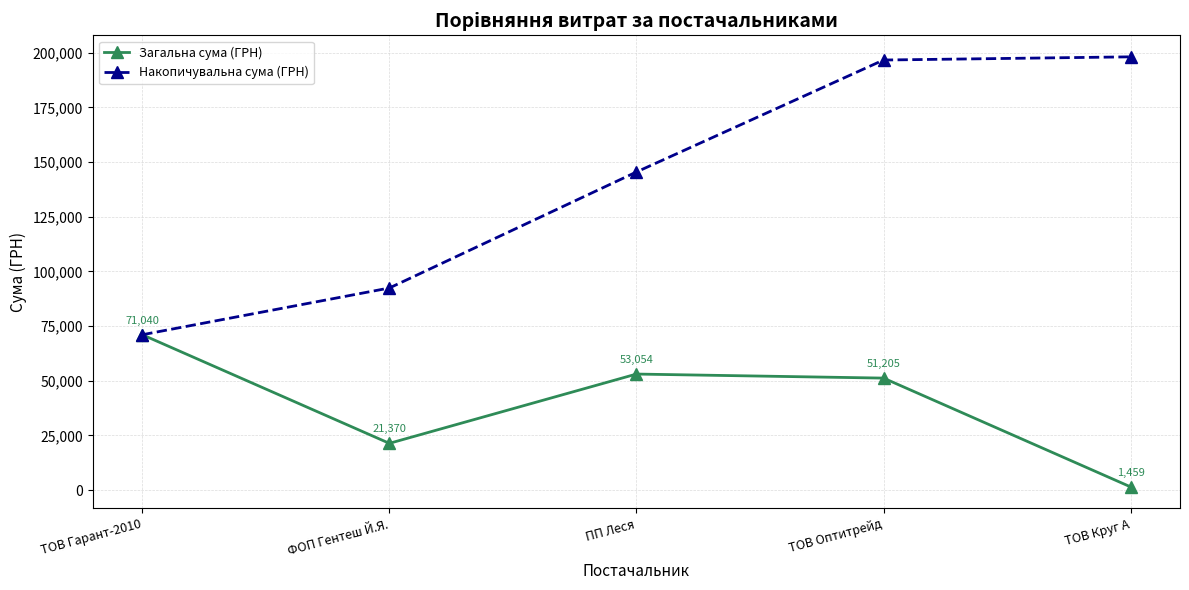

What is the total value across all series at ТОВ Гарант-2010?

142080.1